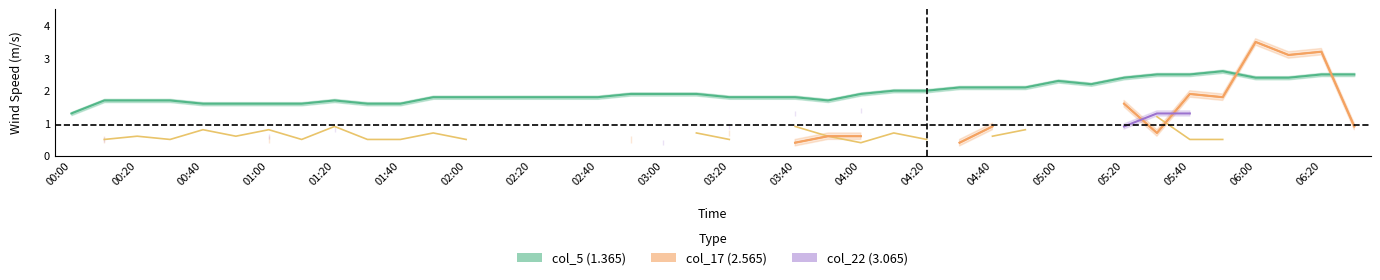

At which label is col_5 (1.365) closest to 1?

00:00